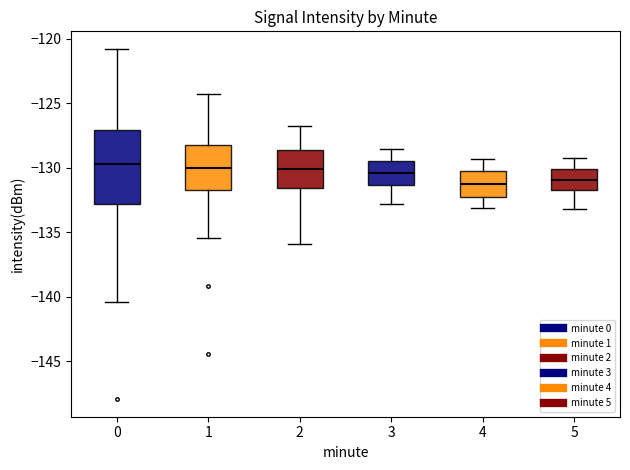

Where is the upper edge of the box at x = 5 on the y-axis? The values are not printed on the chart, so give them approximately, as read against the axis.

-130.0